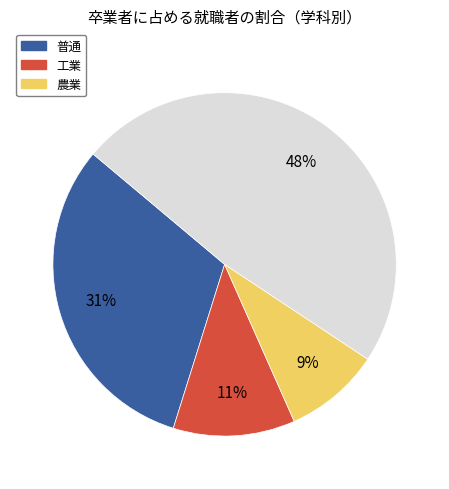

To the nearest percent, what is the difference between the largest and smallest slice percentages?

39%